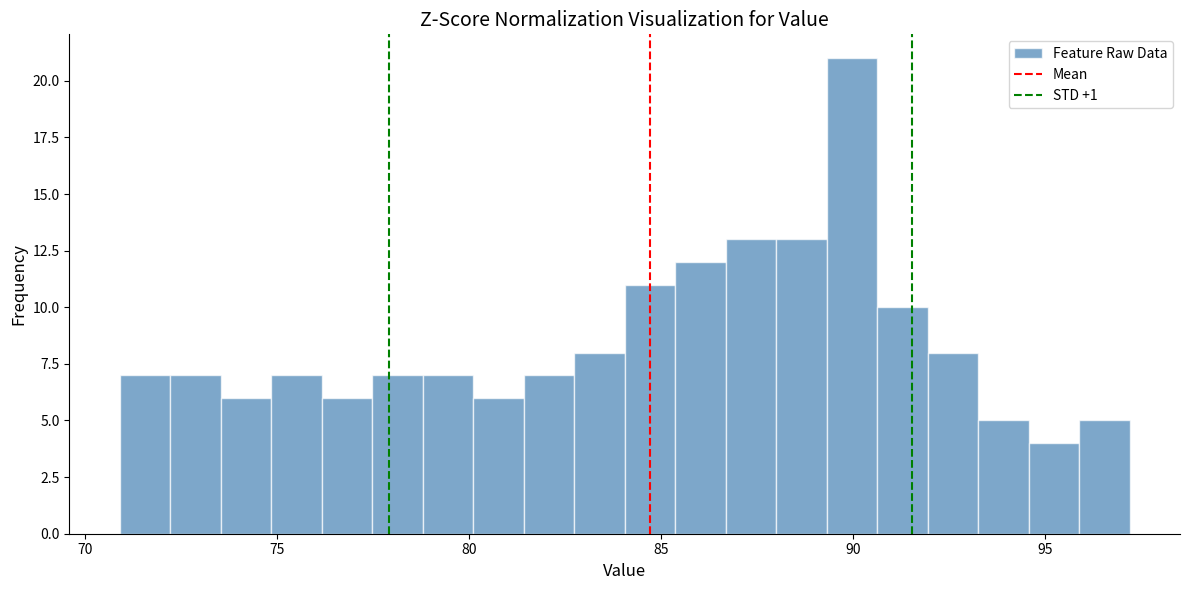

Around what value on the x-axis is the tallest bar? Give the approximate position of its centre, as read against the axis.

90.0